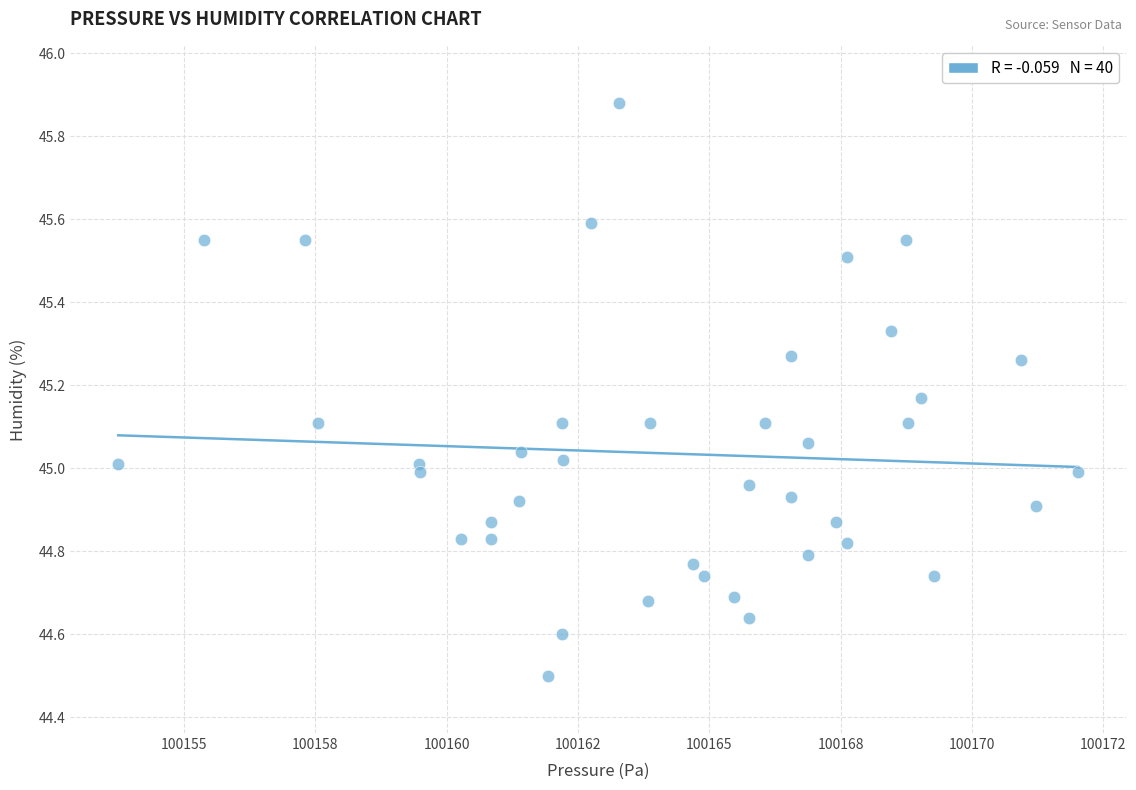

What is the range of Y values (max minus min)?

1.4